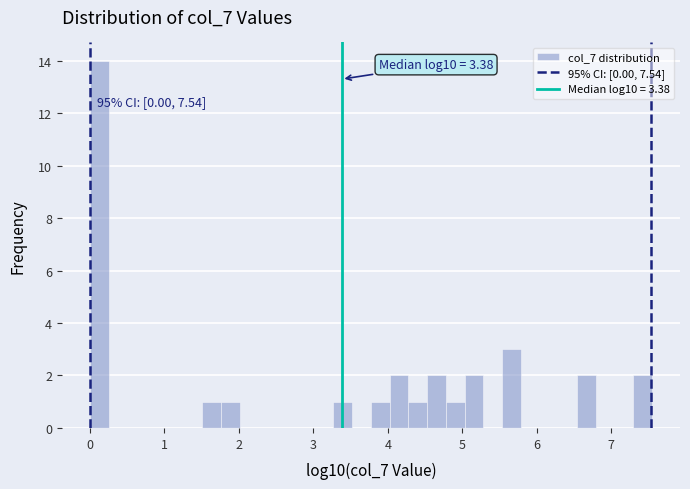

Read against the x-axis, roughly where is the centre of the tallest bar?

0.1